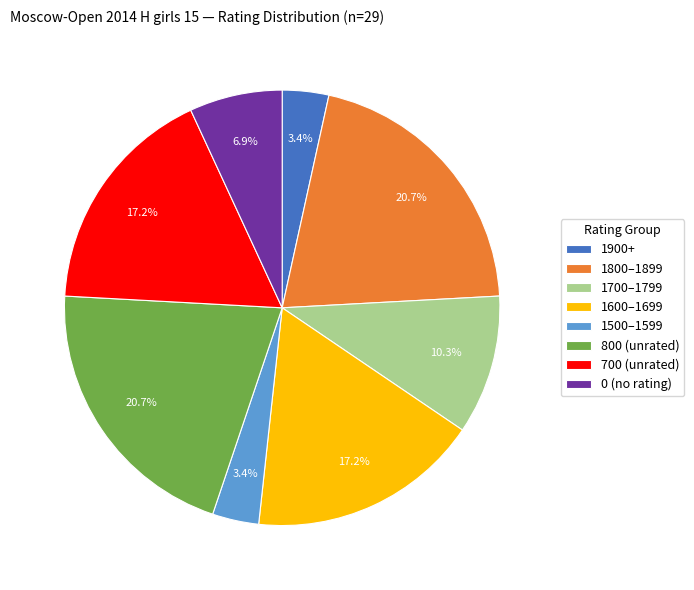

To the nearest percent, what is the difference between the largest and smallest slice percentages?

17%